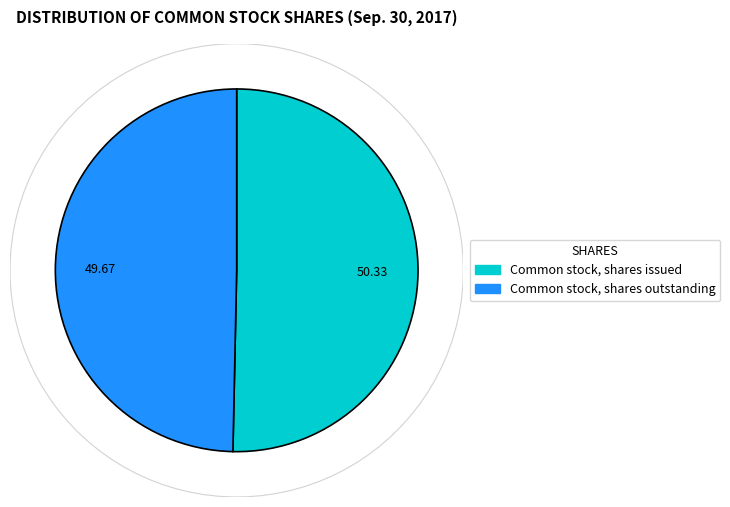

Which category has the smallest portion of the pie?

Common stock, shares outstanding